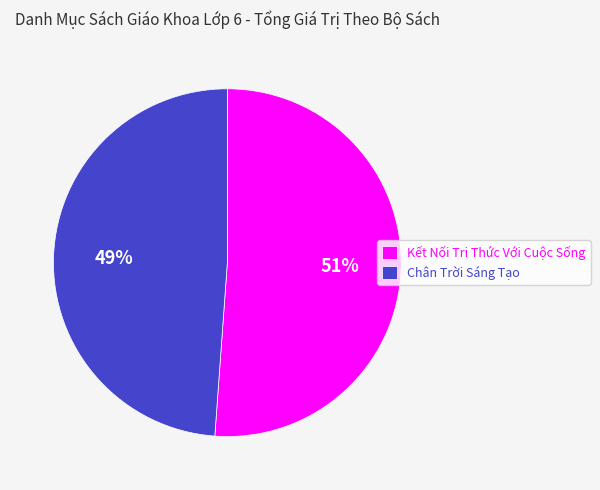

Is the sum of Chân Trời Sáng Tạo and Kết Nối Tri Thức Với Cuộc Sống greater than half?

Yes